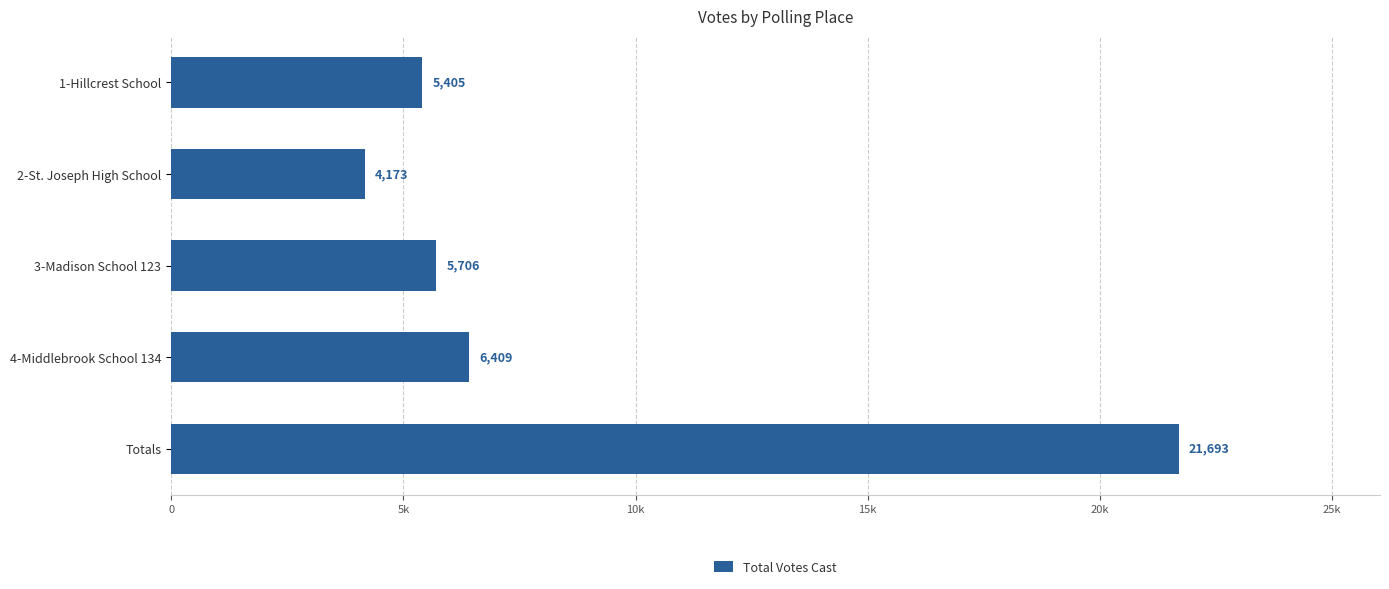

Does the chart contain any negative values?

No